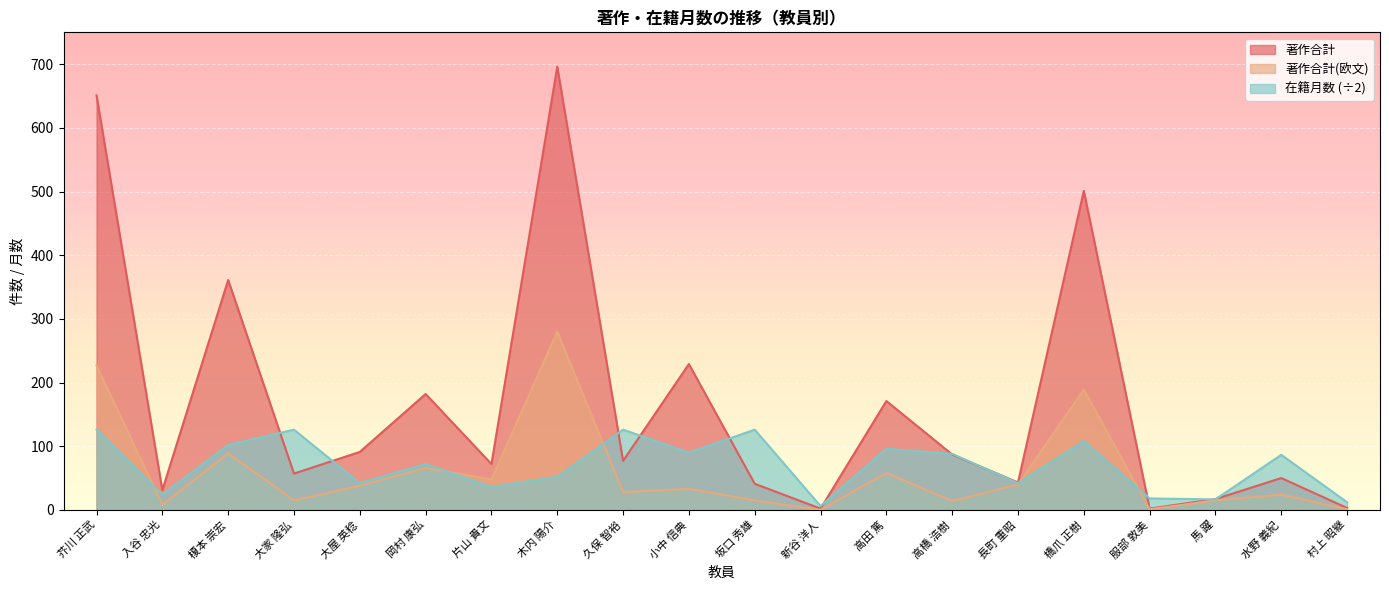

Is it true that 著作合計 equals 43.0 at 長町 重昭?

True